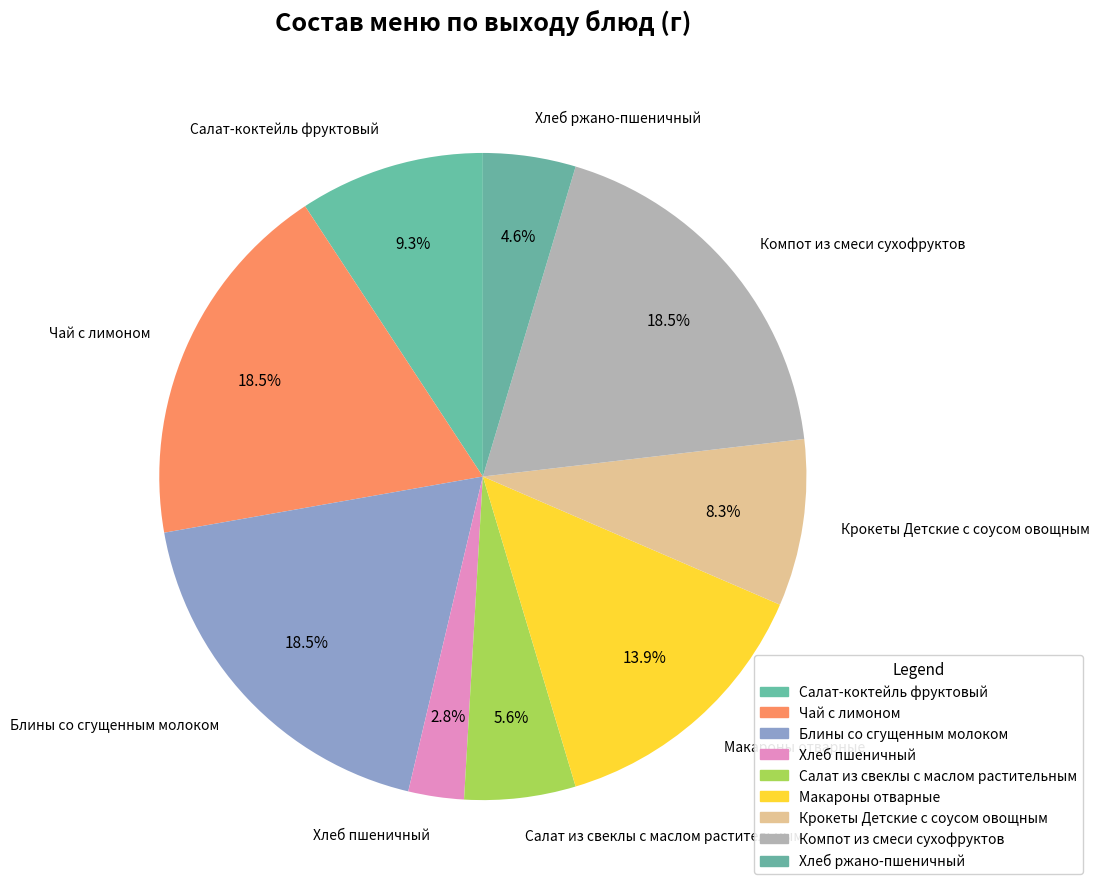

Approximately how many times larger is the value at Салат из свеклы с маслом растительным compared to Салат-коктейль фруктовый?

0.6